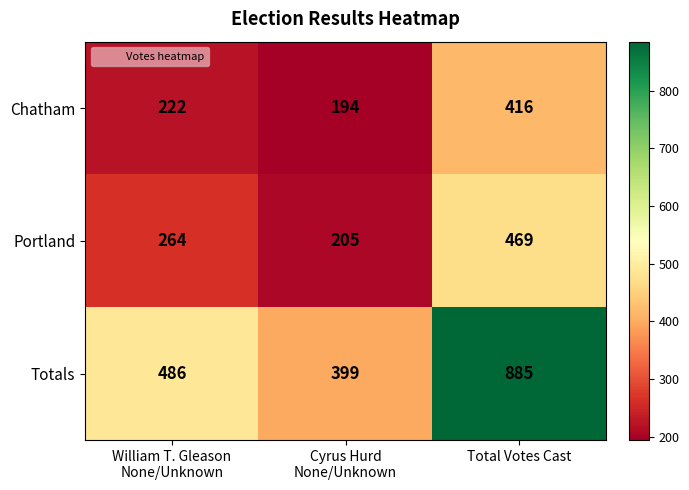

True or false: Chatham has a value of 698 at Total Votes Cast.

False